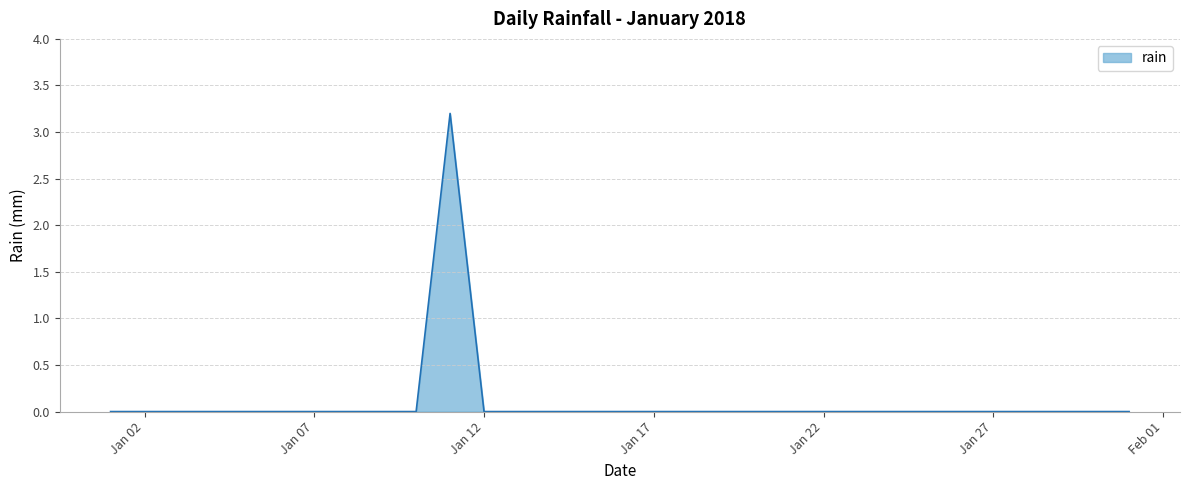

What is the difference between the maximum and minimum values?

3.2